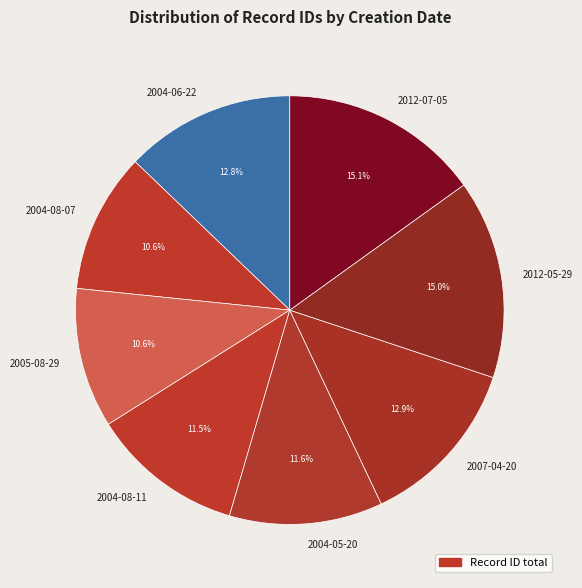

What percentage do 2005-08-29 and 2004-08-11 together represent?

22.1%